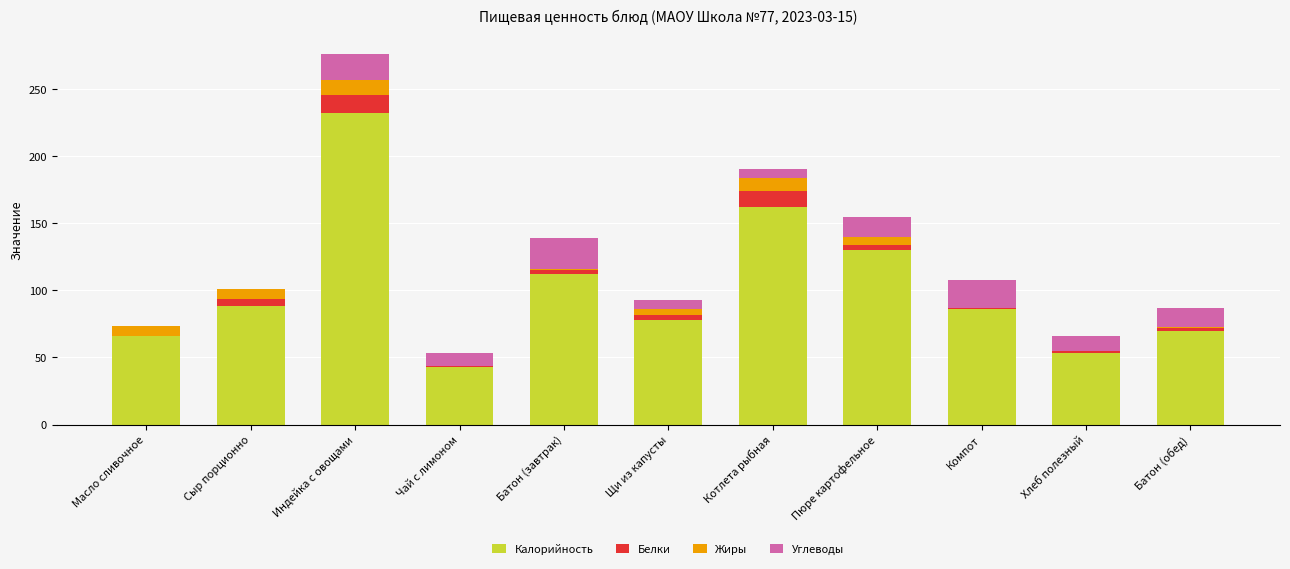

What is the total value across all series at Индейка с овощами?

276.2